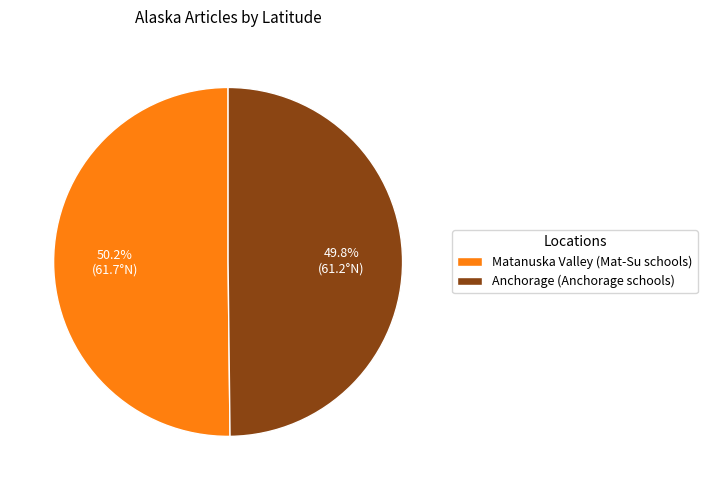

What is the total percentage of Matanuska Valley (Mat-Su schools) and Anchorage (Anchorage schools)?

100.0%